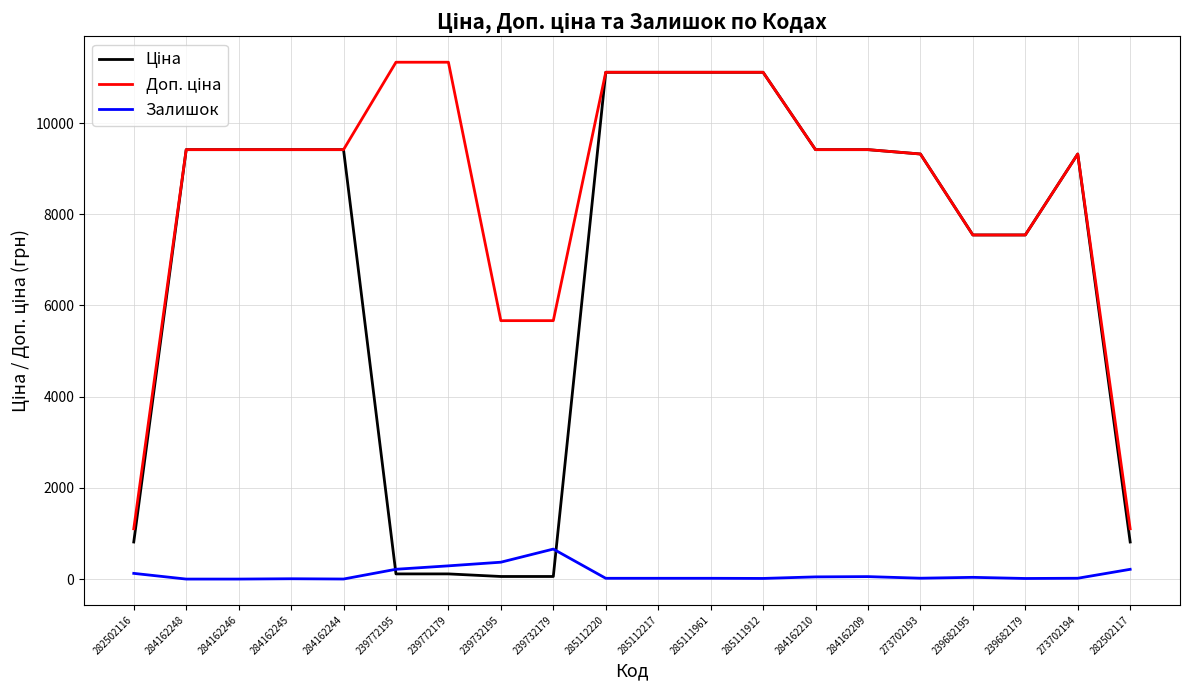

Does the chart display data point markers on the line(s)?

No